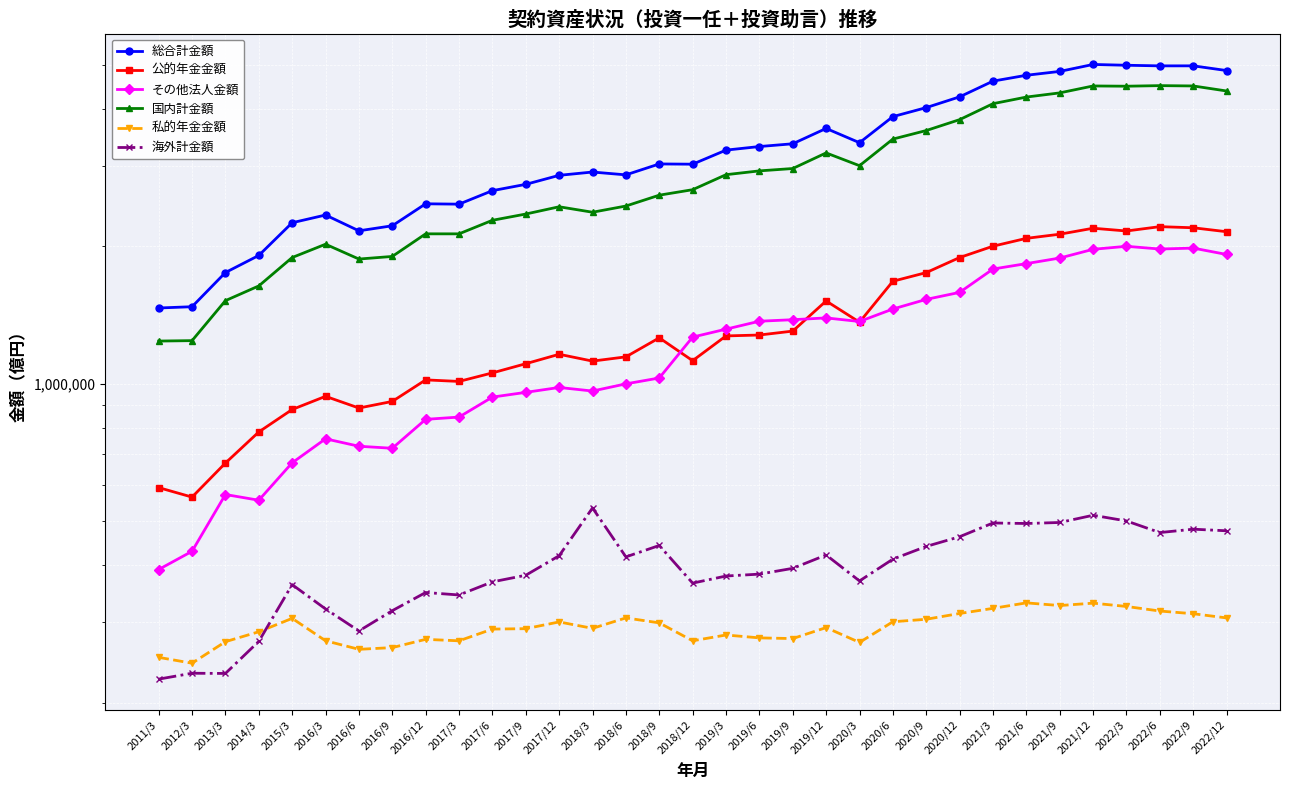

Which has a higher value, 2020/12 or 2016/6?

2020/12